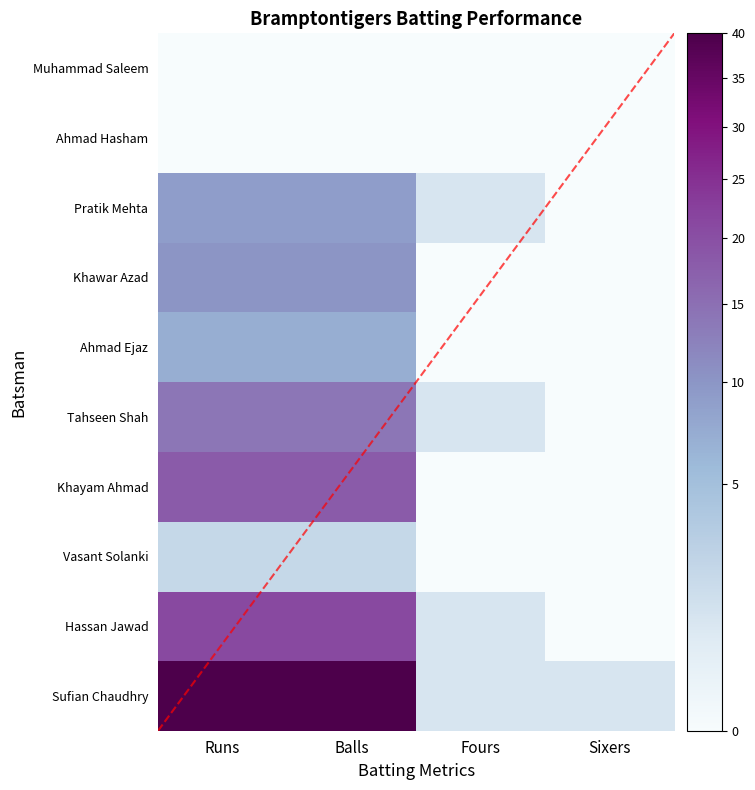

What is the average value of the Tahseen Shah series?

7